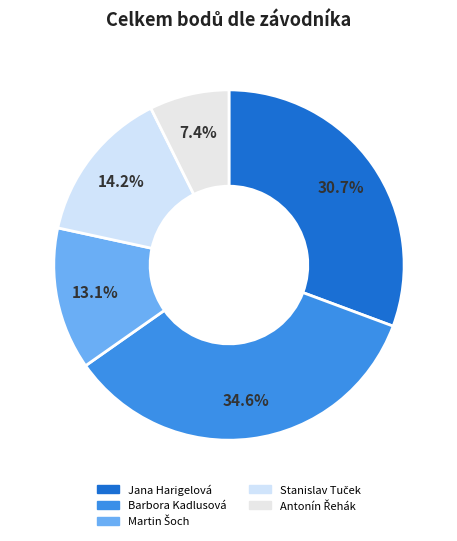

How many slices are in this pie chart?

5